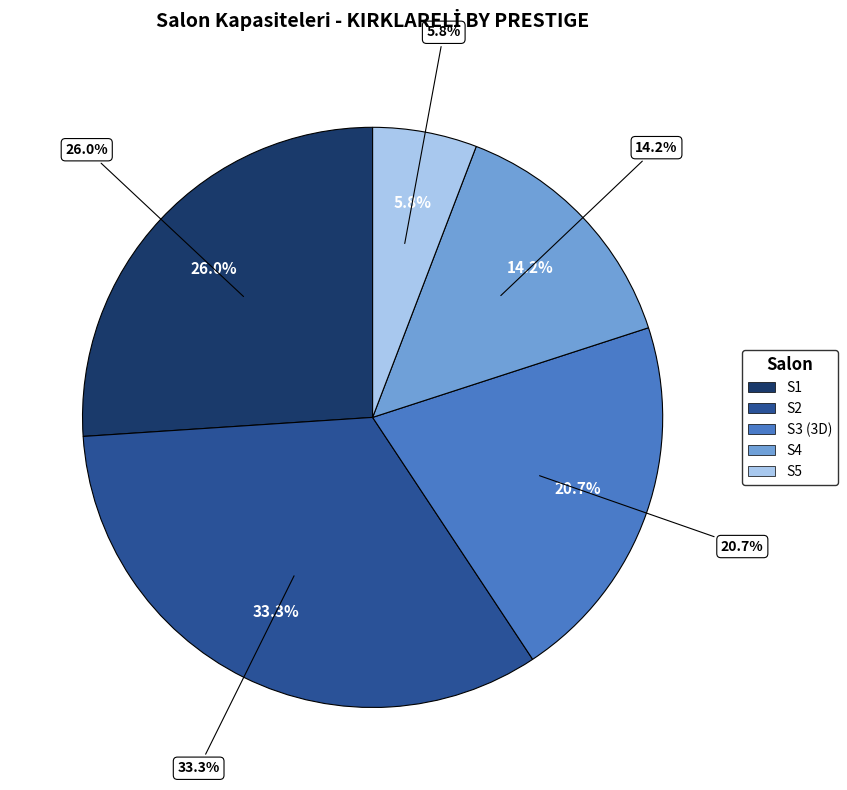

What is the change in value from S2 to S4?

-82